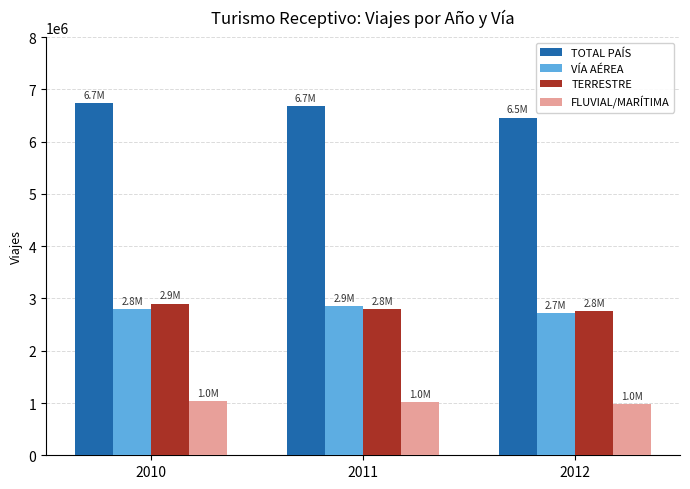

What is the spread (max minus min) of values at 2011?

5662013.8